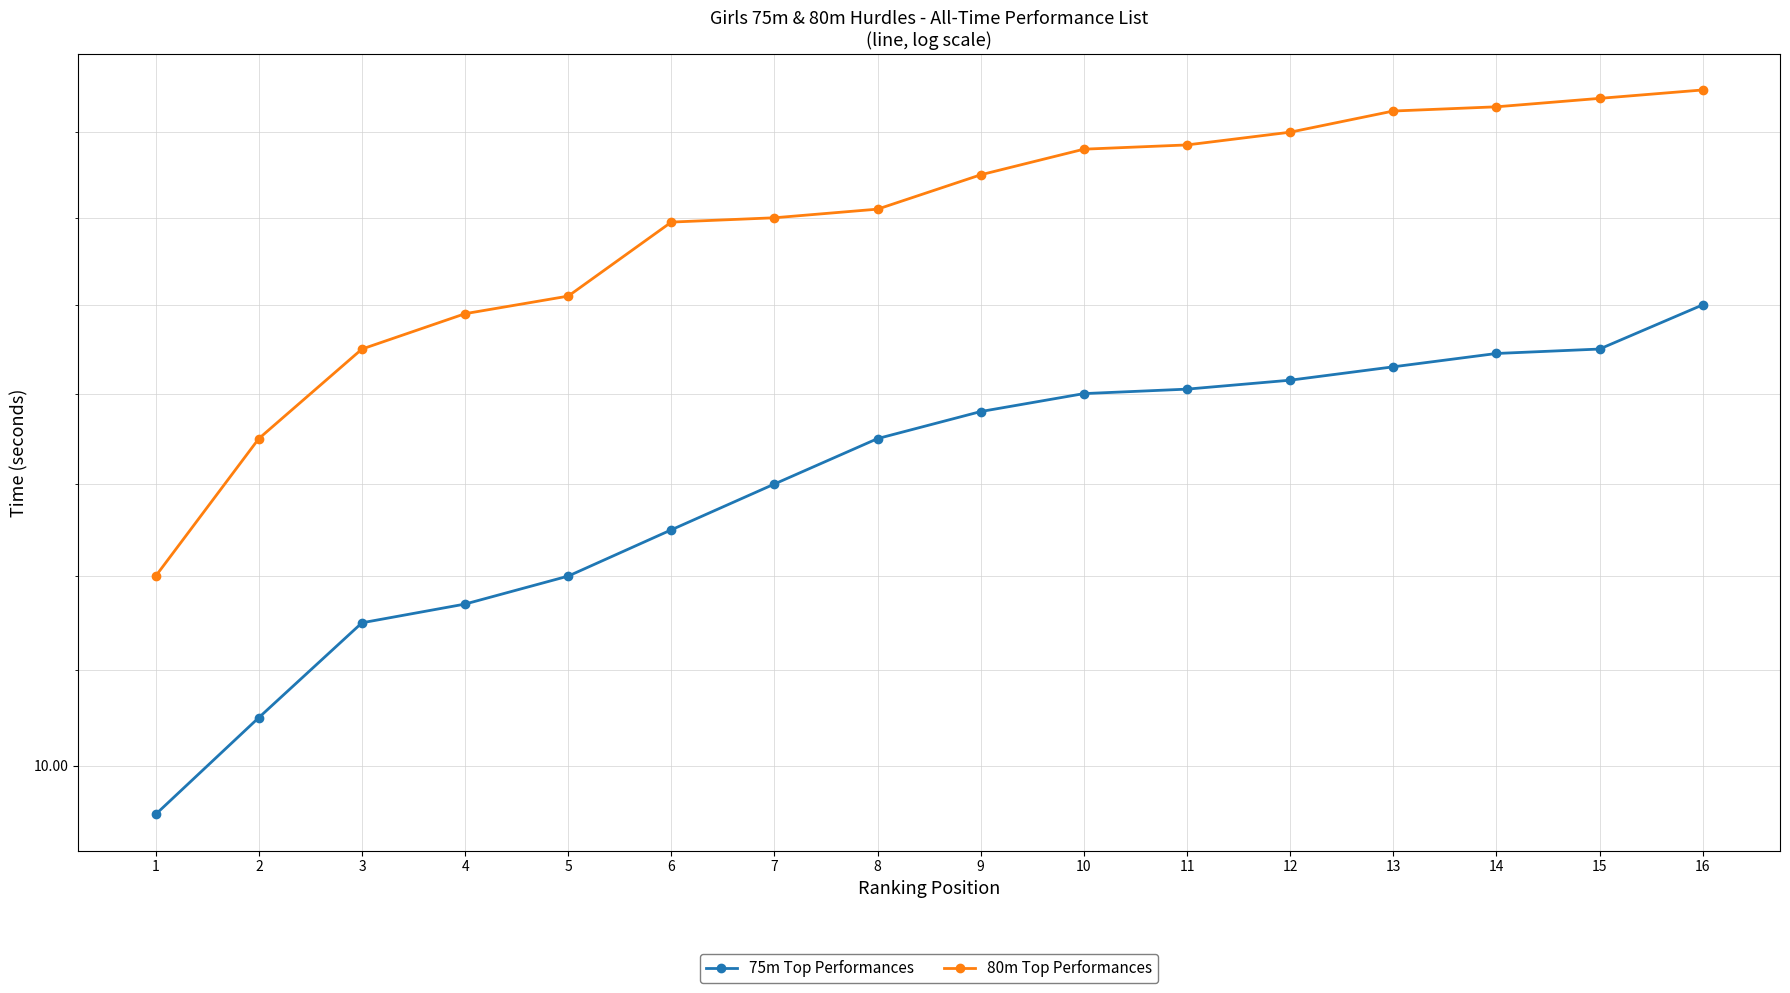

How many distinct data groups are displayed?

2